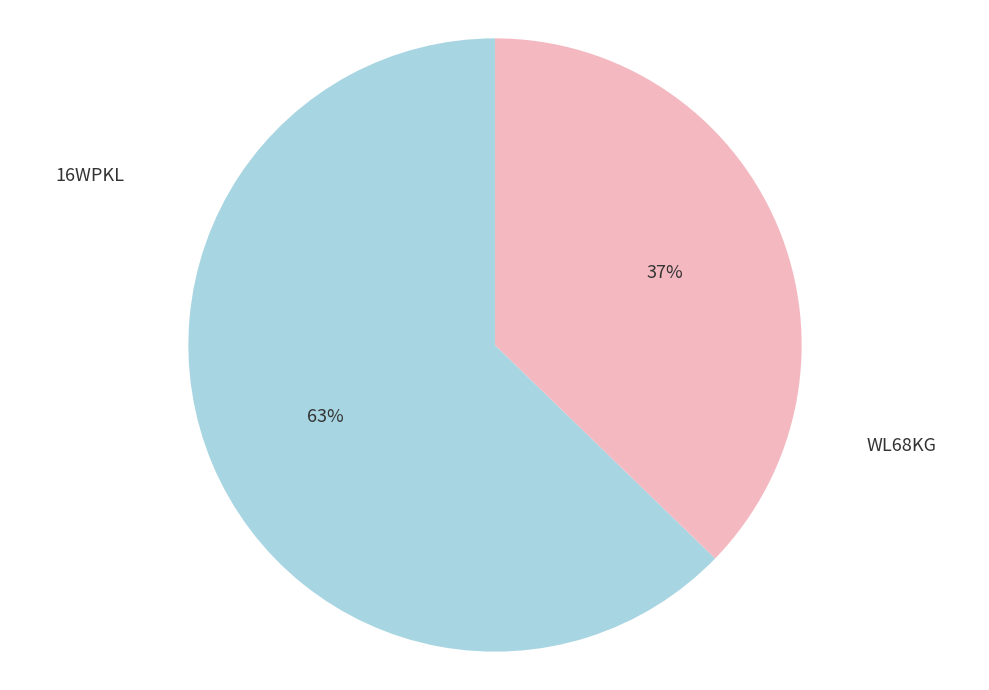

To the nearest percent, what is the average slice percentage?

50%